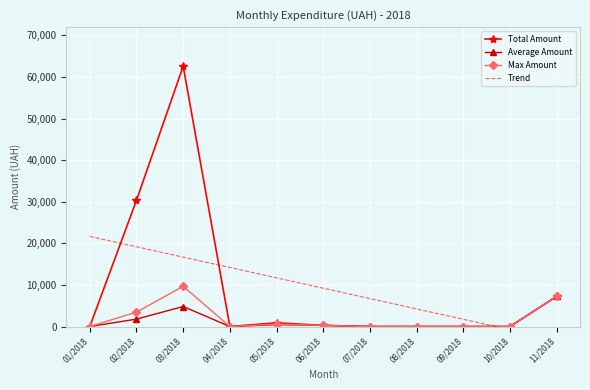

Reading left to right, extract all data points from this chart.

Total Amount: 0.0	30353.3	62591.6	0.0	893.5	280.3	0.0	0.0	0.0	0.0	7250.0
Average Amount: 0.0	1785.5	4814.7	0.0	446.8	280.3	0.0	0.0	0.0	0.0	7250.0
Max Amount: 0.0	3465.4	9674.0	0.0	573.1	280.3	0.0	0.0	0.0	0.0	7250.0
Trend: 21662.2	19172.8	16683.5	14194.1	11704.7	9215.3	6726.0	4236.6	1747.2	-742.2	-3231.5